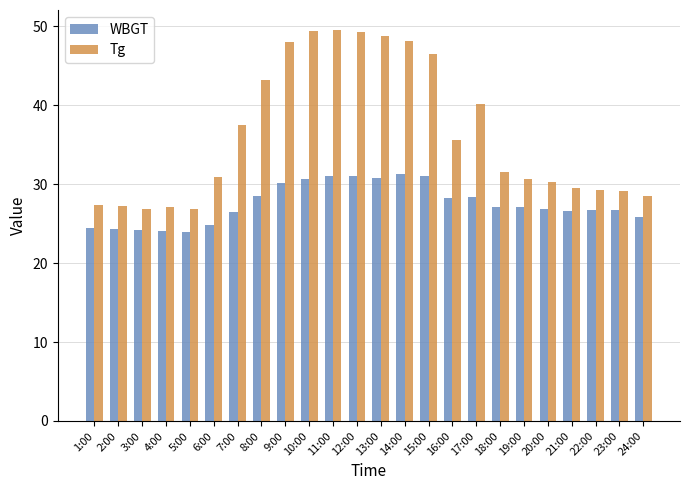

What is the total value across all series at 21:00?

56.1